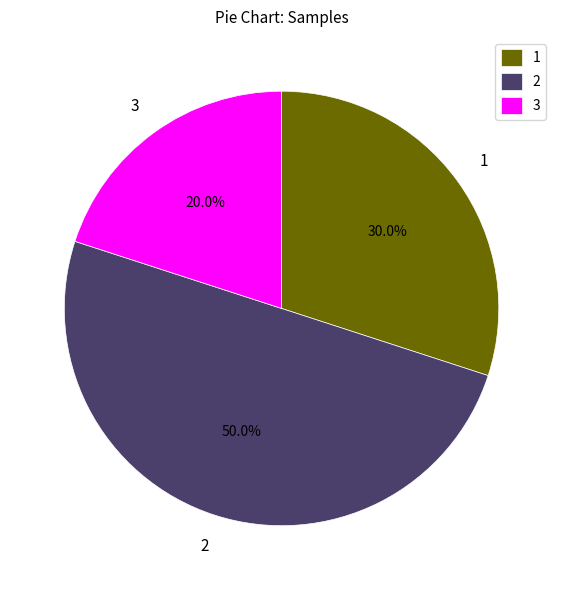

Which category has the smallest portion of the pie?

3